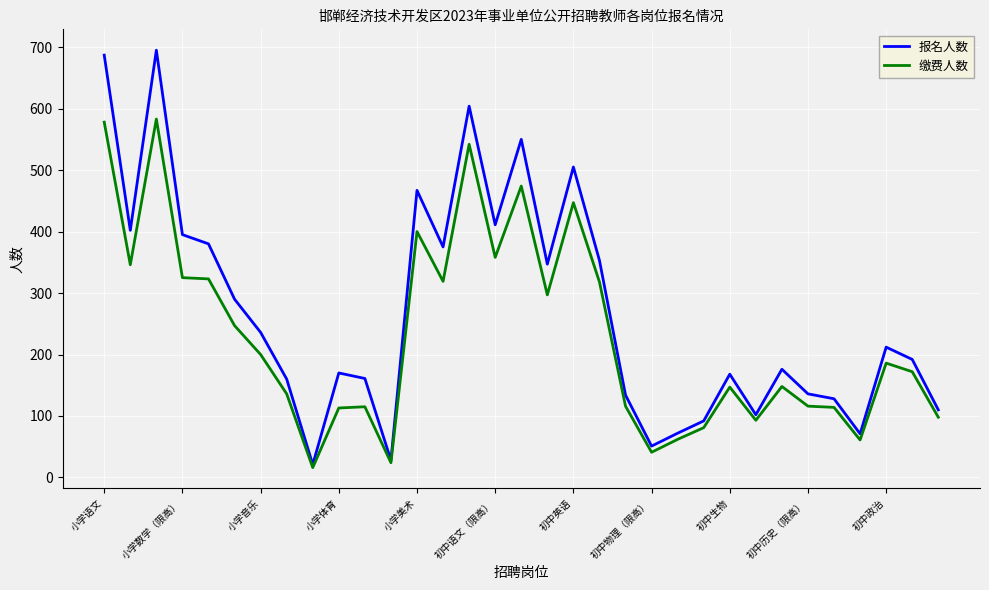

What is the maximum value shown in the chart?

695